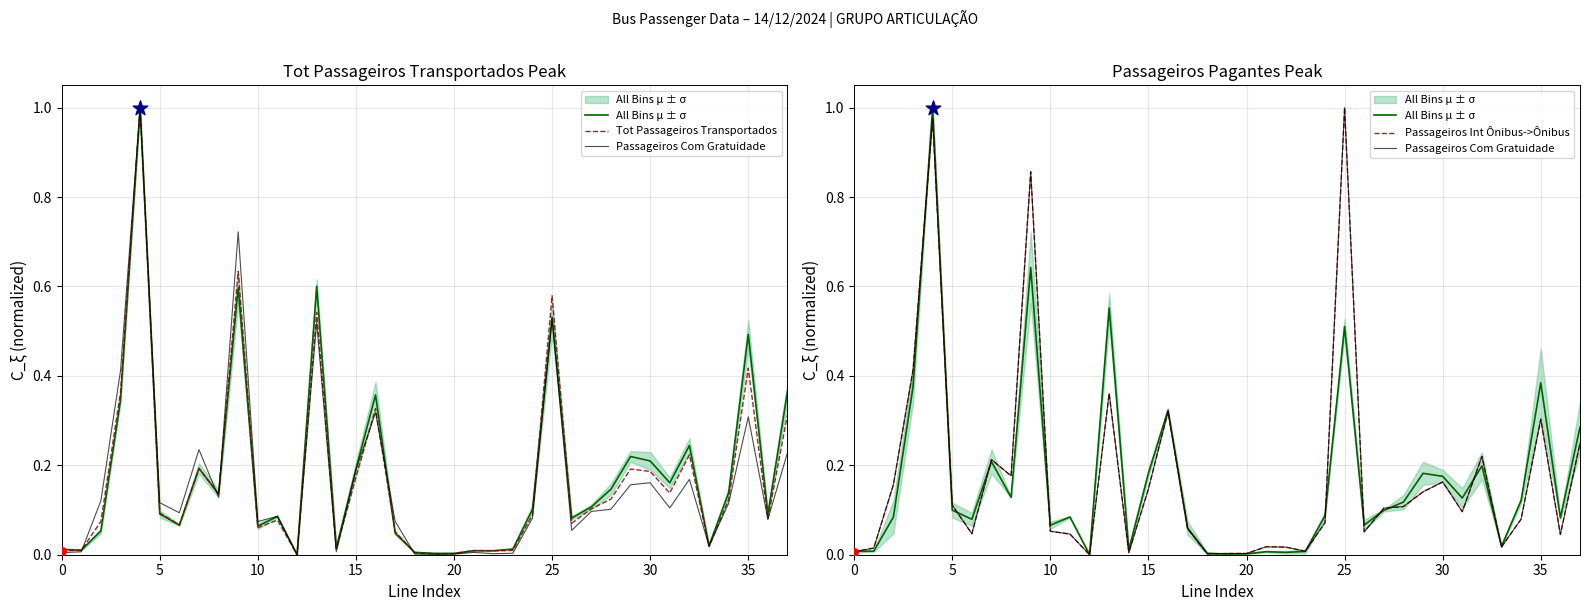

At how many categories does at least one series exceed 0?

38